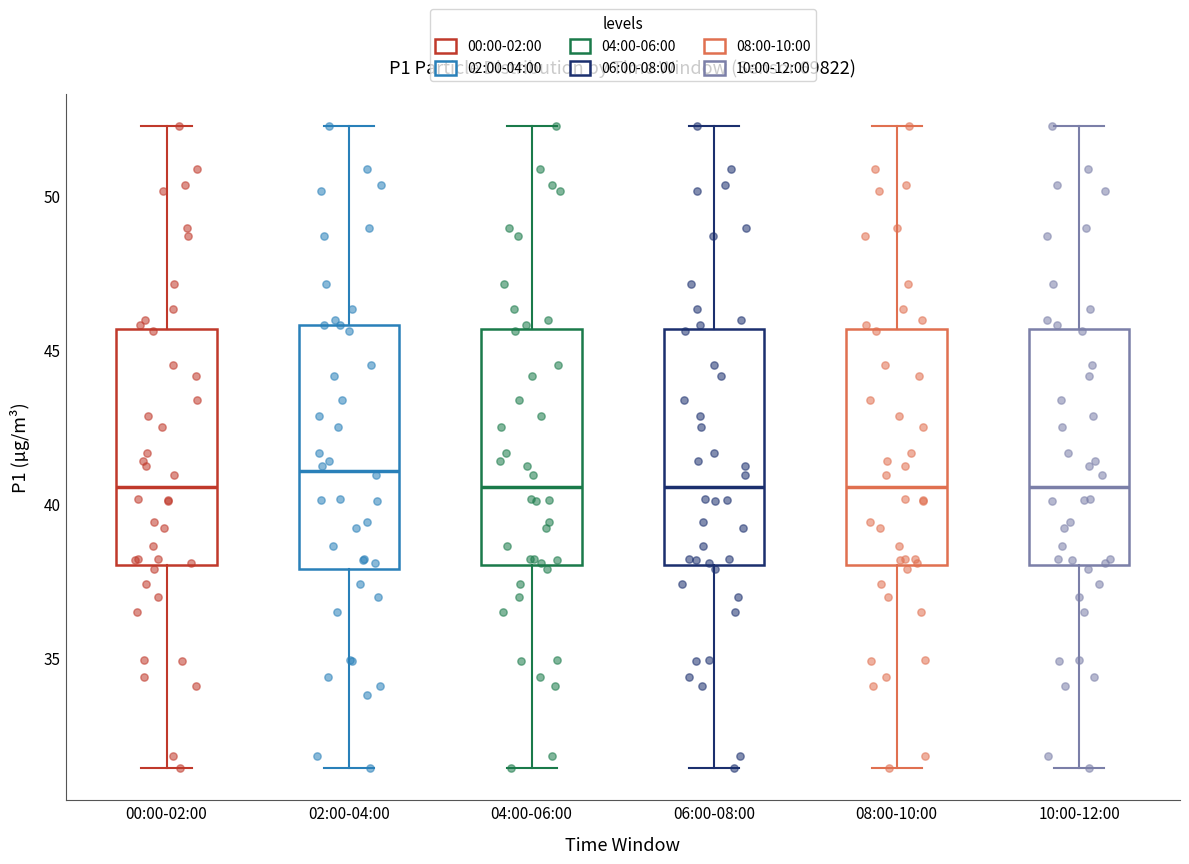

Reading left to right, read every box against the y-axis: the position of its median line, the range the box covers, and the ends of its whiskers. The values are not printed on the chart, so give them approximately, as read against the axis.

00:00-02:00: median 40.5, box 38.0 to 45.5, whiskers 31.5 to 52.5
02:00-04:00: median 41.0, box 38.0 to 46.0, whiskers 31.5 to 52.5
04:00-06:00: median 40.5, box 38.0 to 45.5, whiskers 31.5 to 52.5
06:00-08:00: median 40.5, box 38.0 to 45.5, whiskers 31.5 to 52.5
08:00-10:00: median 40.5, box 38.0 to 45.5, whiskers 31.5 to 52.5
10:00-12:00: median 40.5, box 38.0 to 45.5, whiskers 31.5 to 52.5